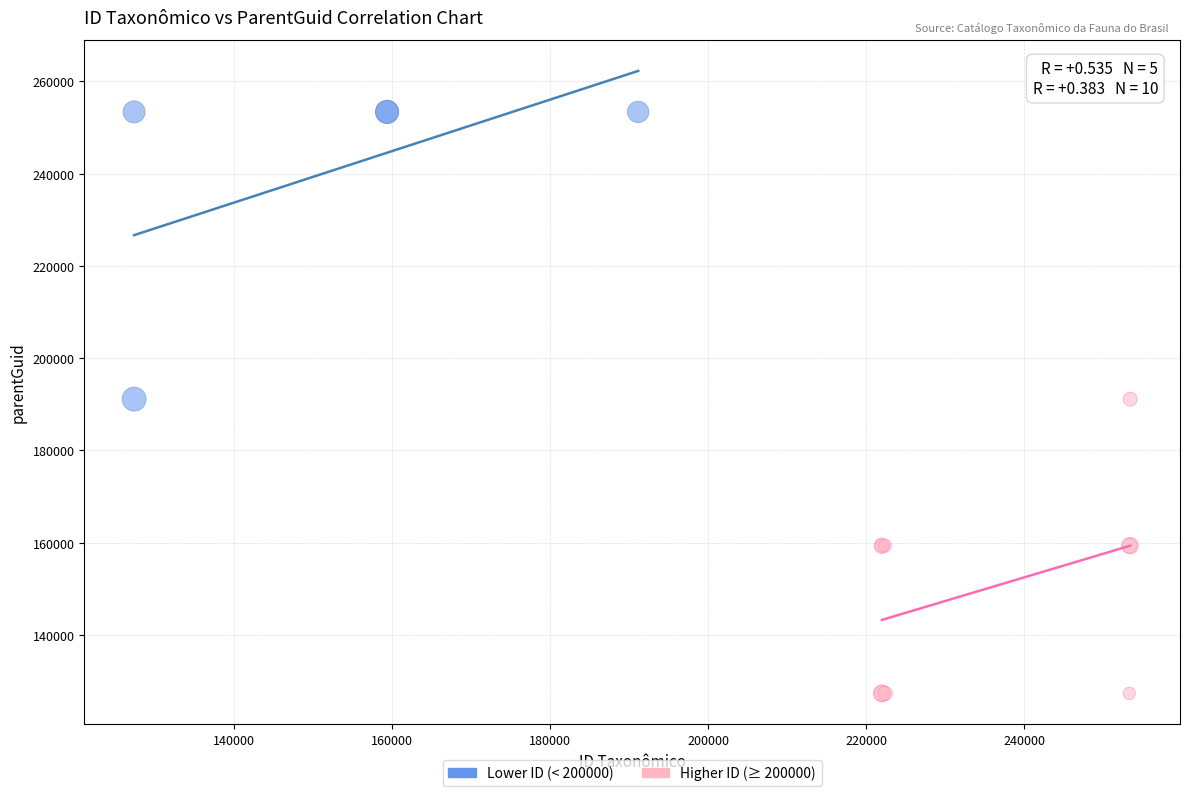

Which series reaches the minimum Y coordinate?

Higher ID (≥ 200000)